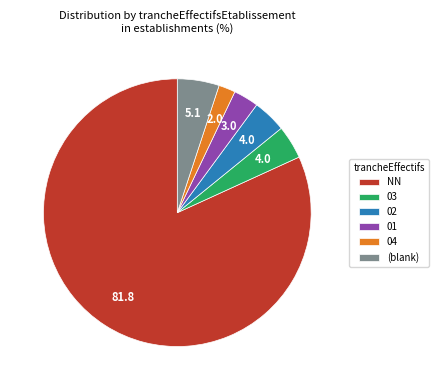

What is the largest slice in the pie chart?

NN